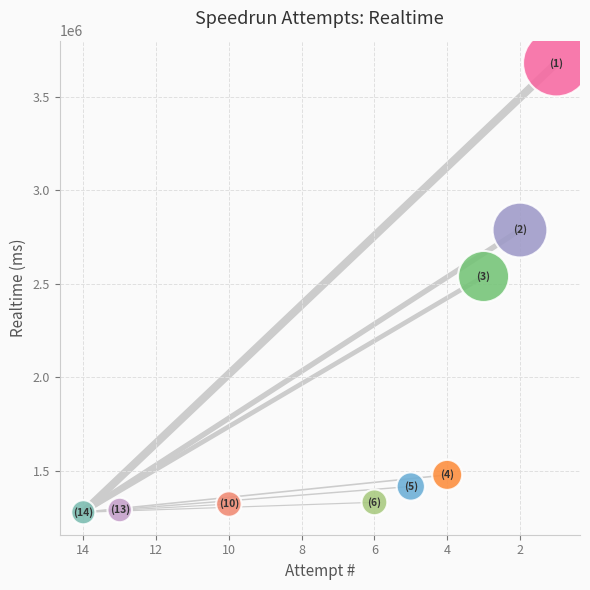

What is the average X value?

6